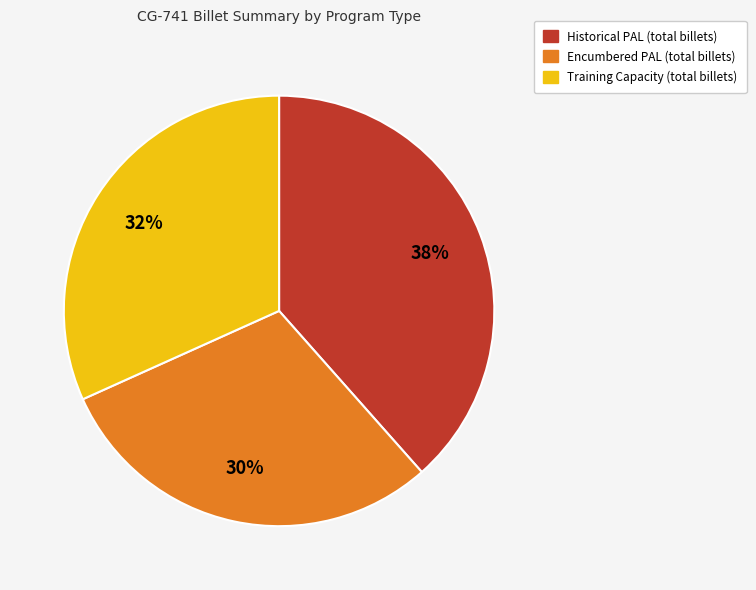

To the nearest percent, what is the average slice percentage?

33%